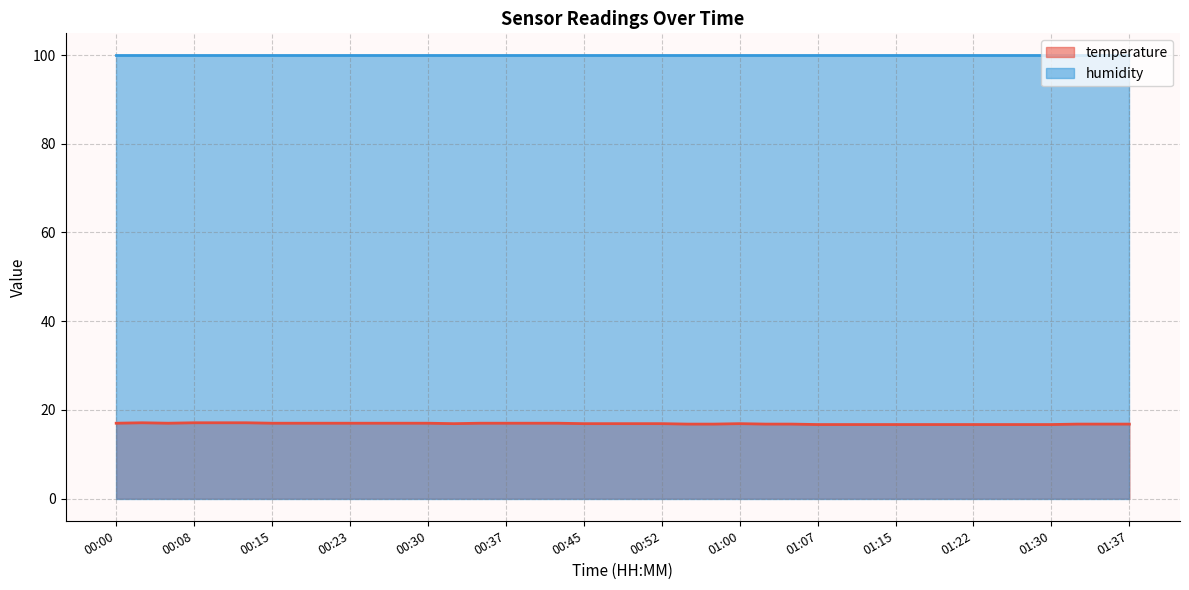

The value of temperature at 00:15 is 17.0. True or false?

True